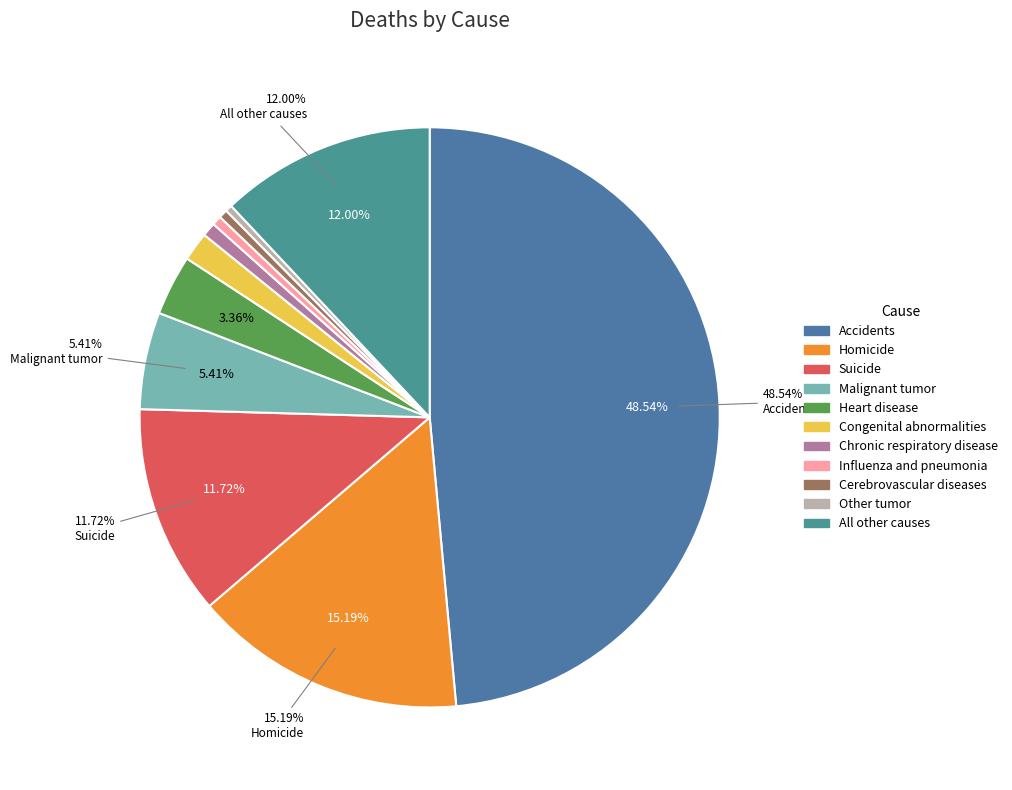

True or false: All other causes accounts for 17% of the total.

False